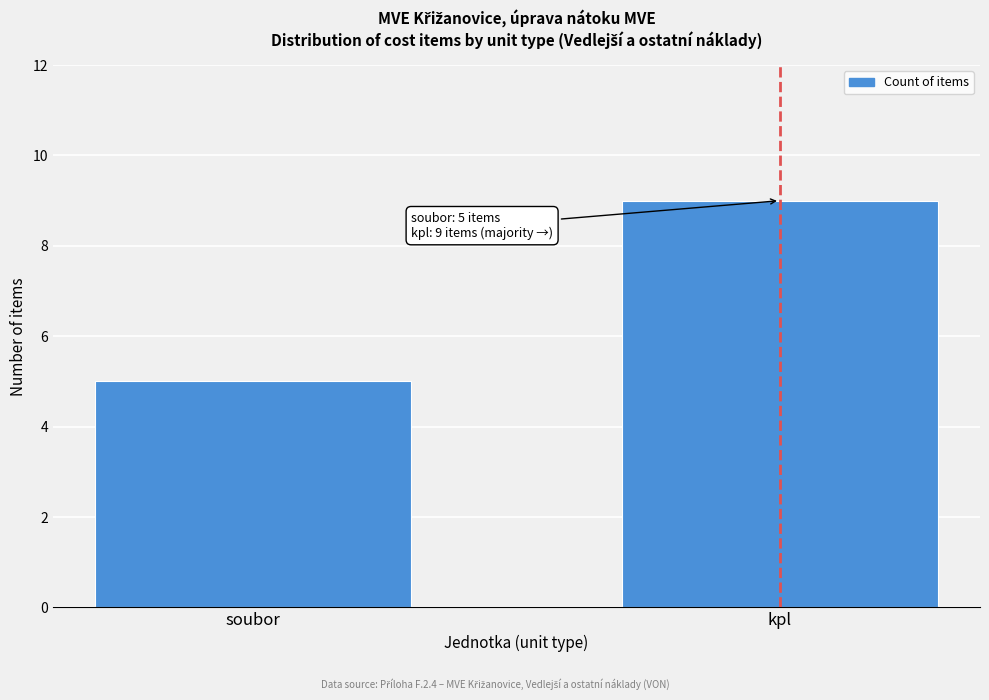

Reading left to right, list all the values displayed in this chart.

soubor=5	kpl=9